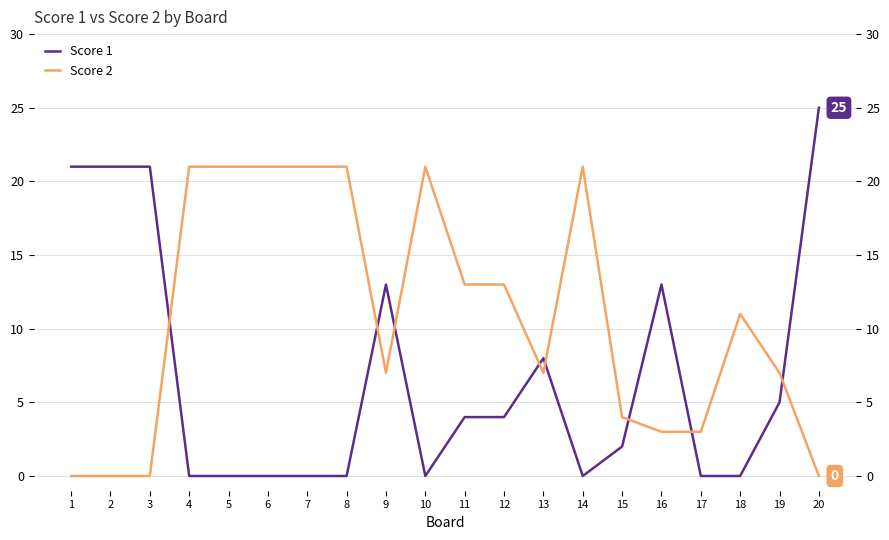

Where is the first local minimum for Score 2?

9